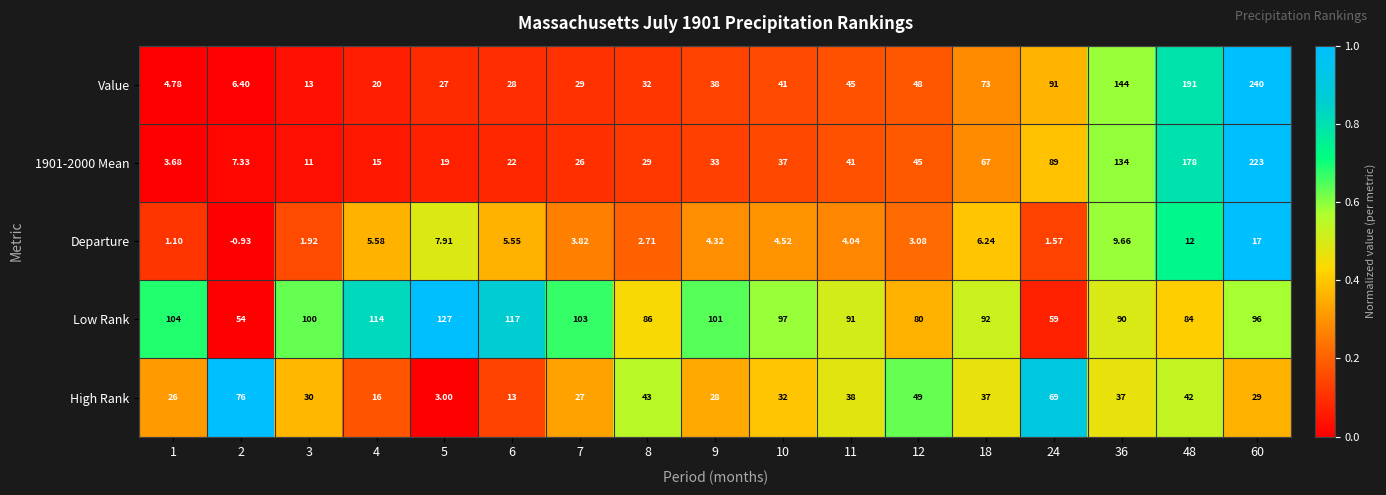

Which series has the largest range (max minus min)?

Value